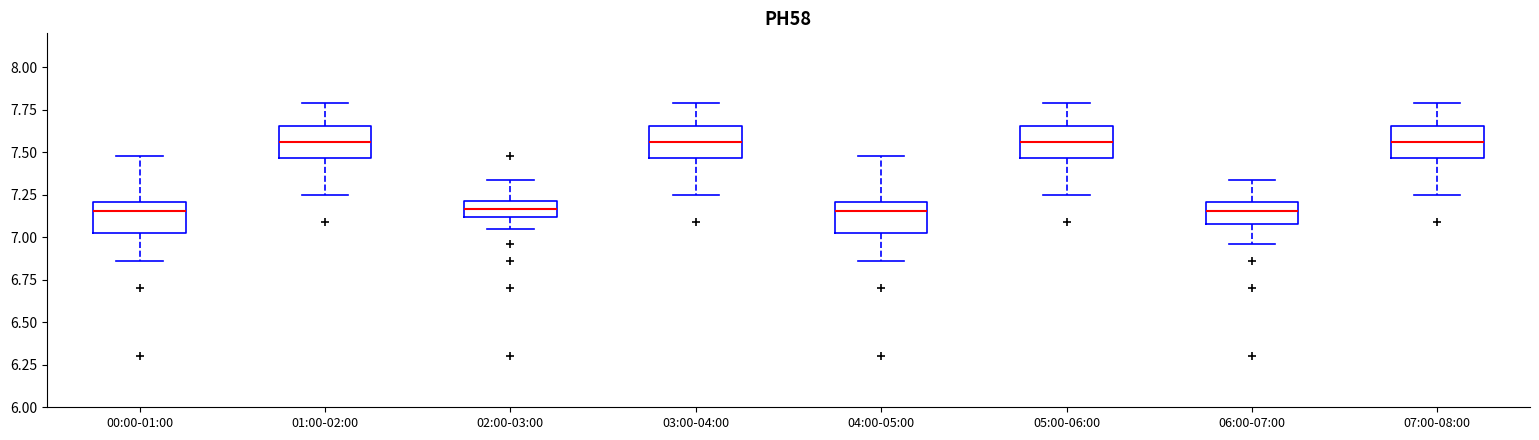

Where is the upper edge of the box for 07:00-08:00 on the y-axis? The values are not printed on the chart, so give them approximately, as read against the axis.

7.65